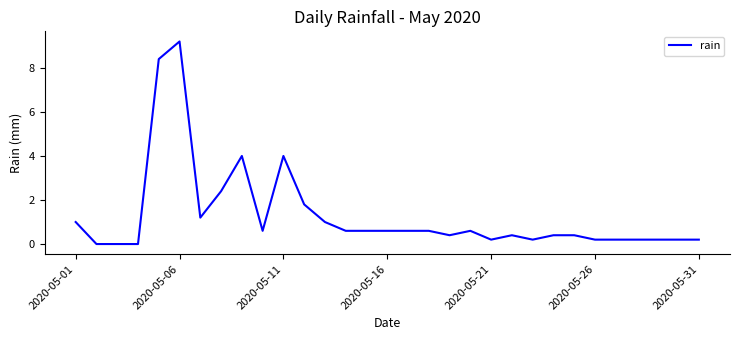

What is the maximum value shown in the chart?

9.2